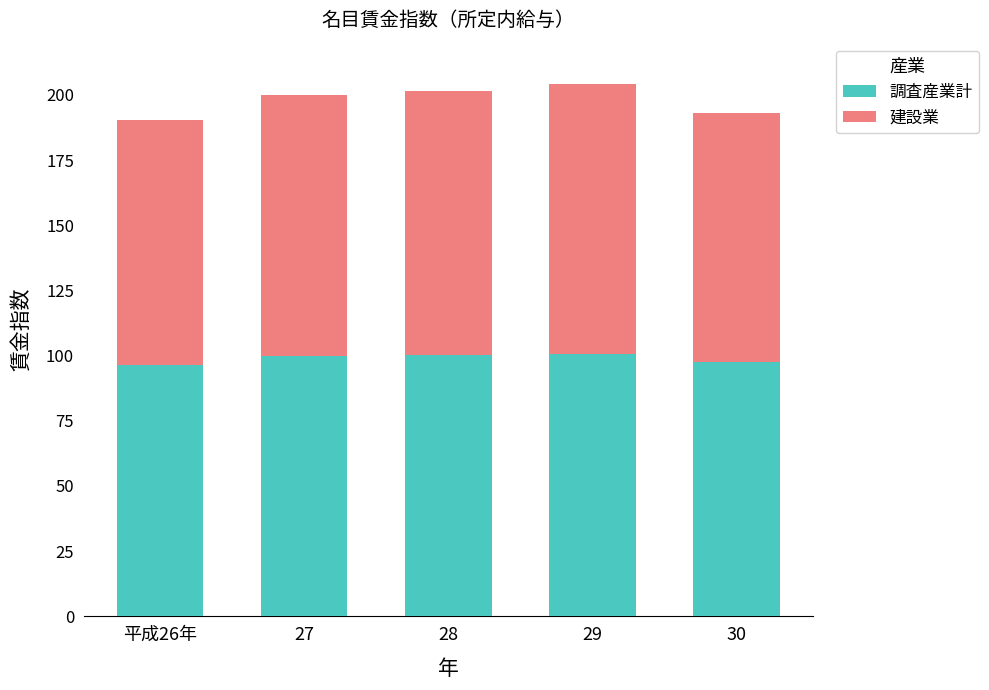

What is the sum of all 調査産業計 values?

495.0